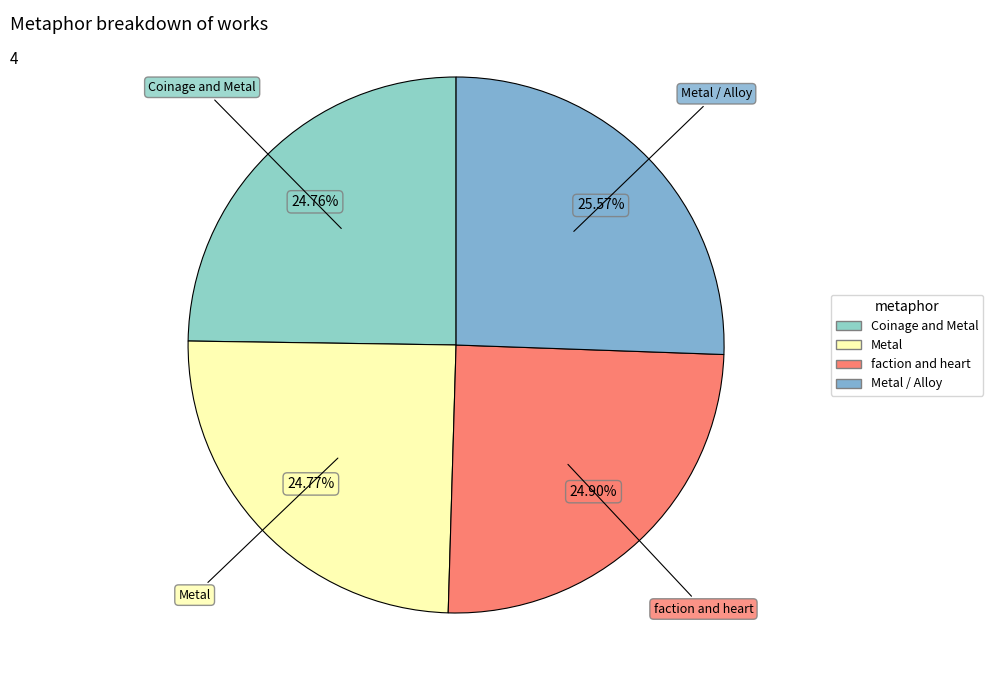

How many segments does this pie chart have?

4